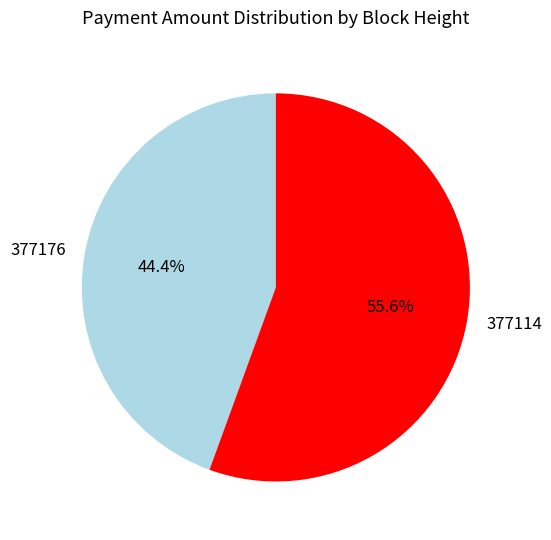

To the nearest percent, what portion does 377176 represent?

44%